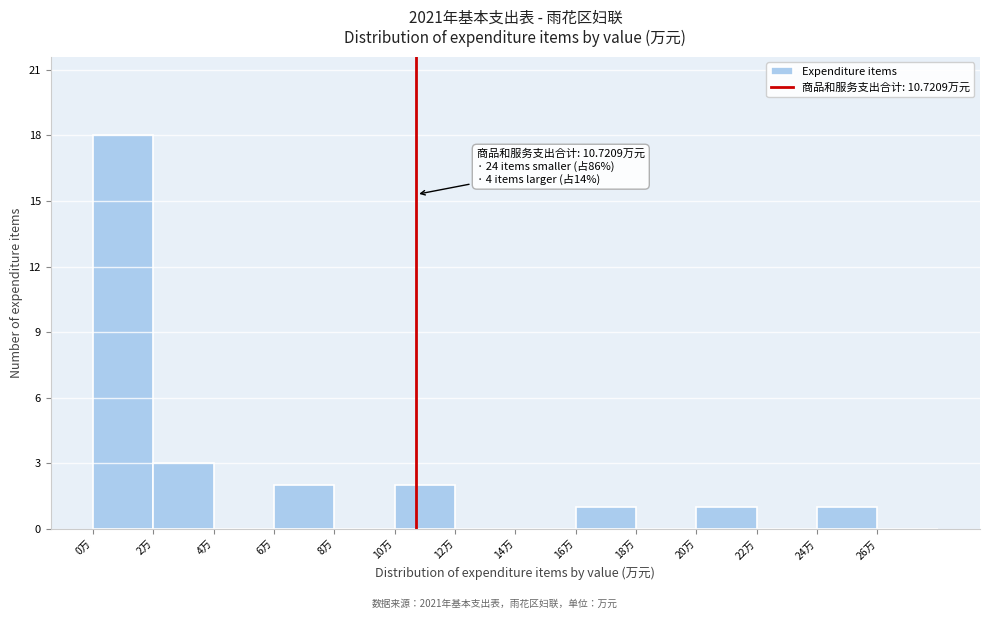

Over which range of the x-axis is the bar tallest?

0 to 2